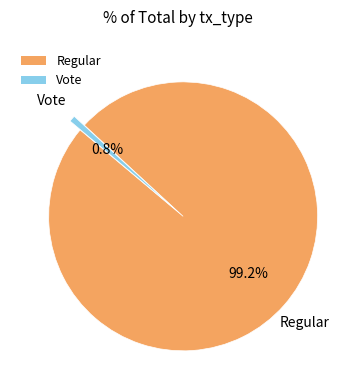

Count the number of slices in the pie.

2